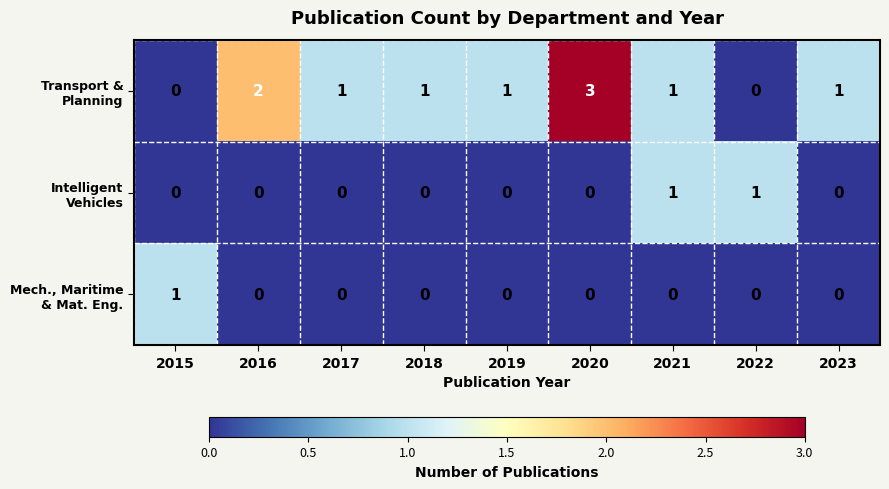

How many distinct data groups are displayed?

3